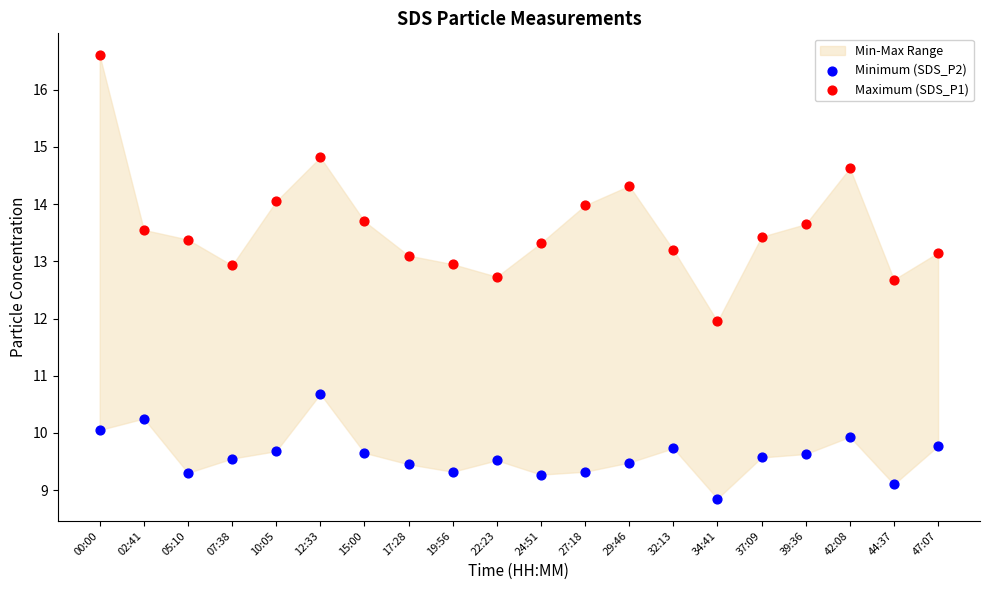

Which series has the largest Y range (max minus min)?

Maximum (SDS_P1)